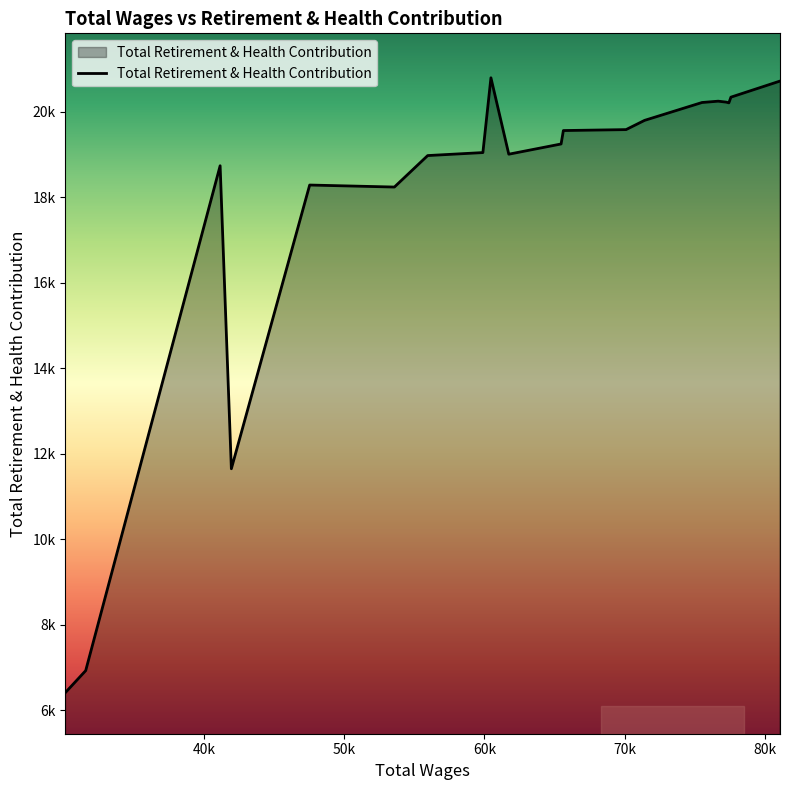

Does the chart have visible grid lines?

No